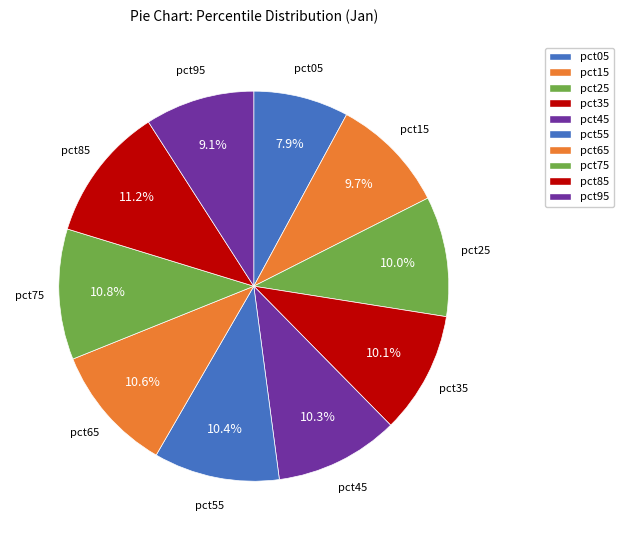

To the nearest percent, what percentage of the pie is pct15?

10%